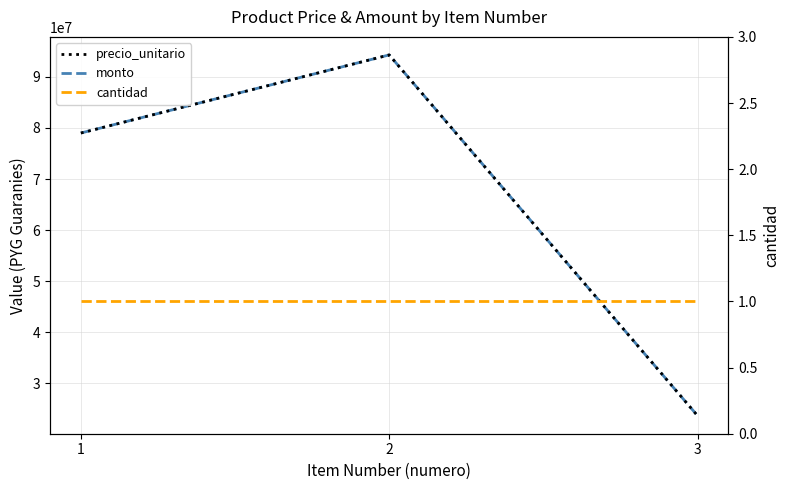

Does the chart have visible grid lines?

Yes